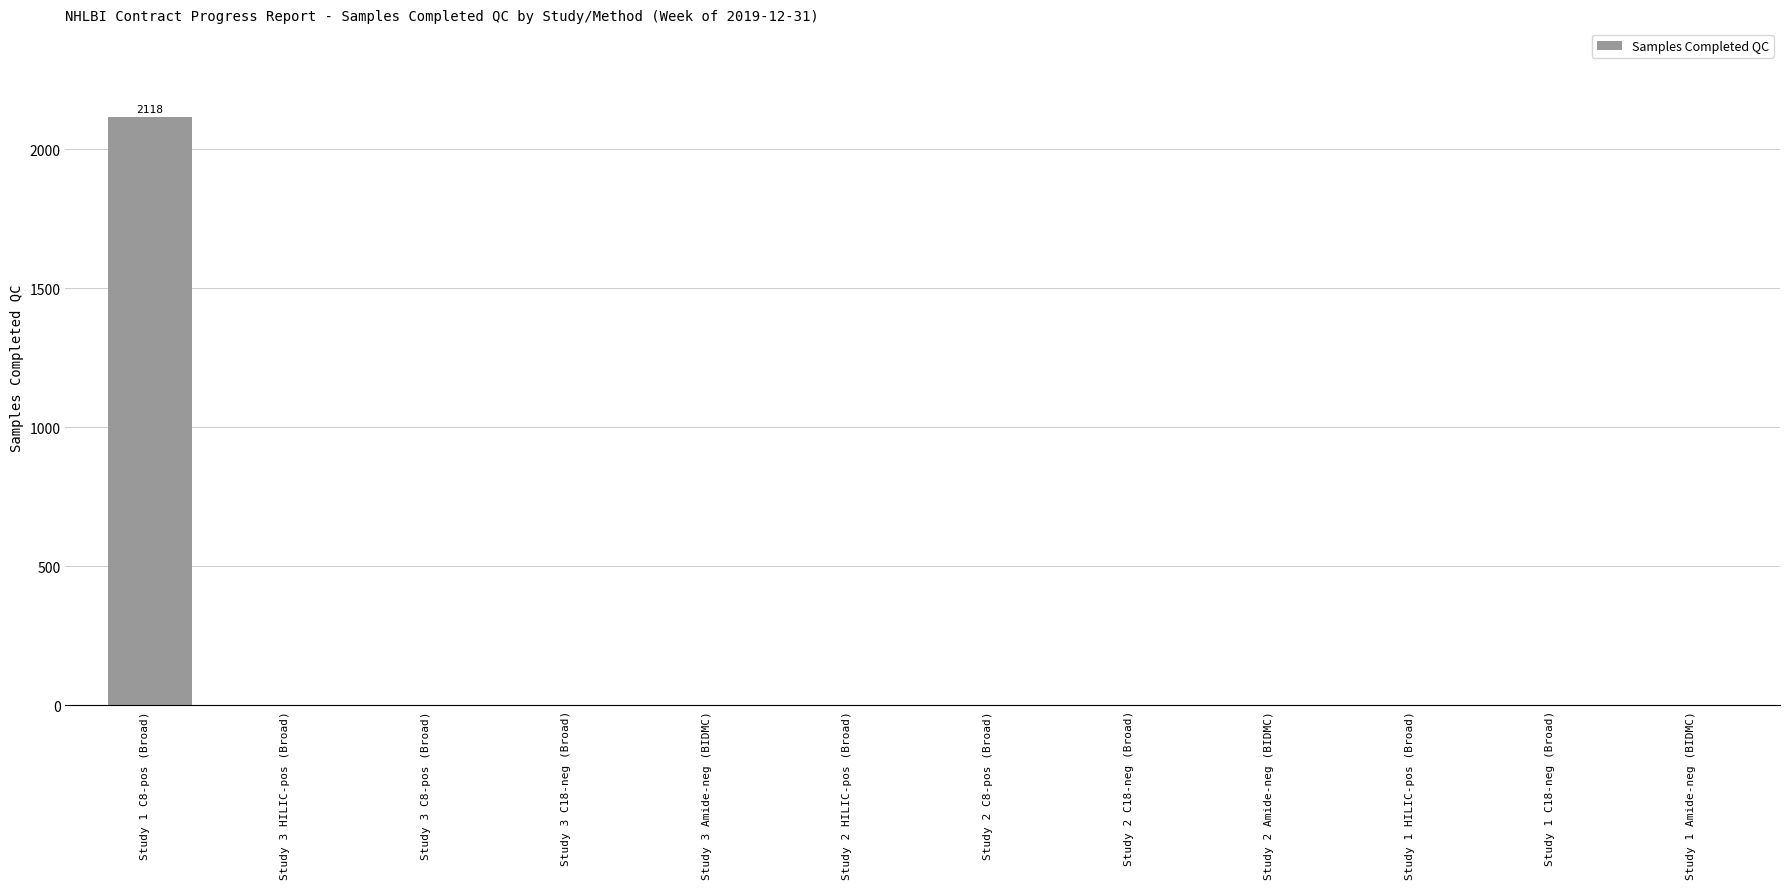

Which category has the highest value across all series?

Study 1 C8-pos (Broad)